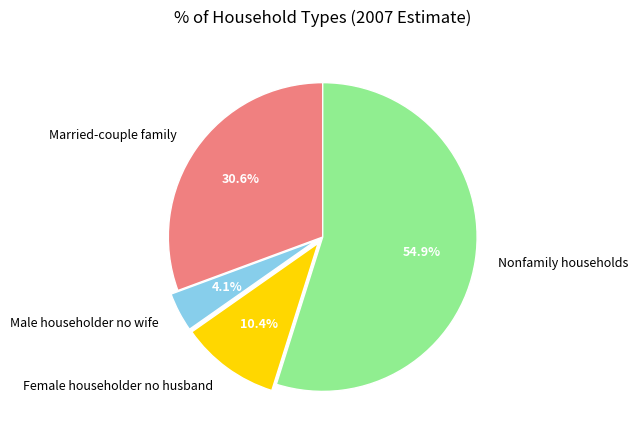

Which slice is the largest?

Nonfamily households